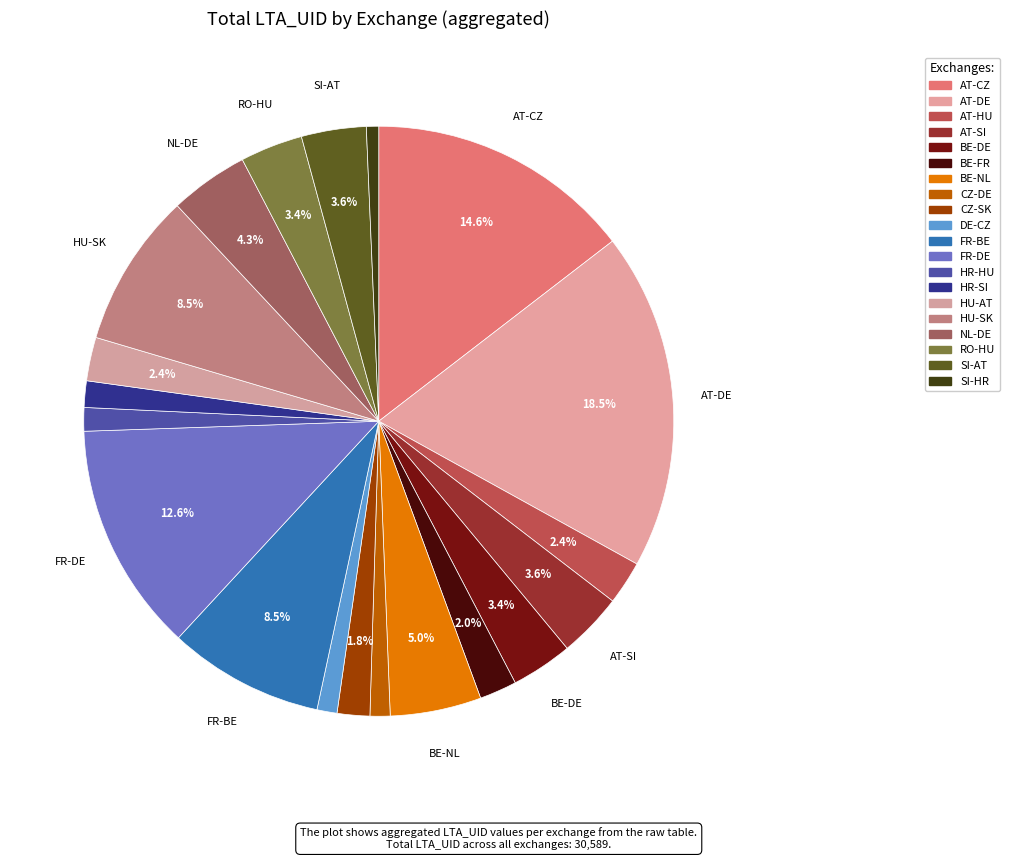

To the nearest percent, what portion does AT-DE represent?

18%